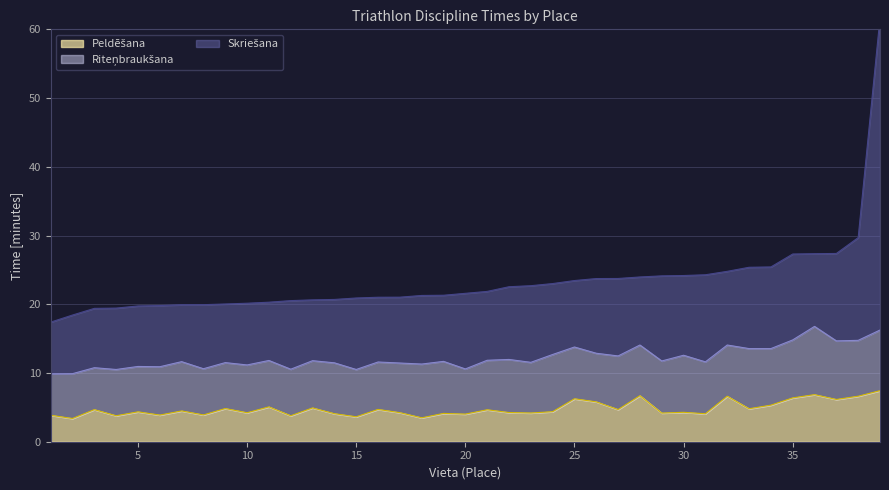

How many values in the Peldēšana series exceed 4?

31